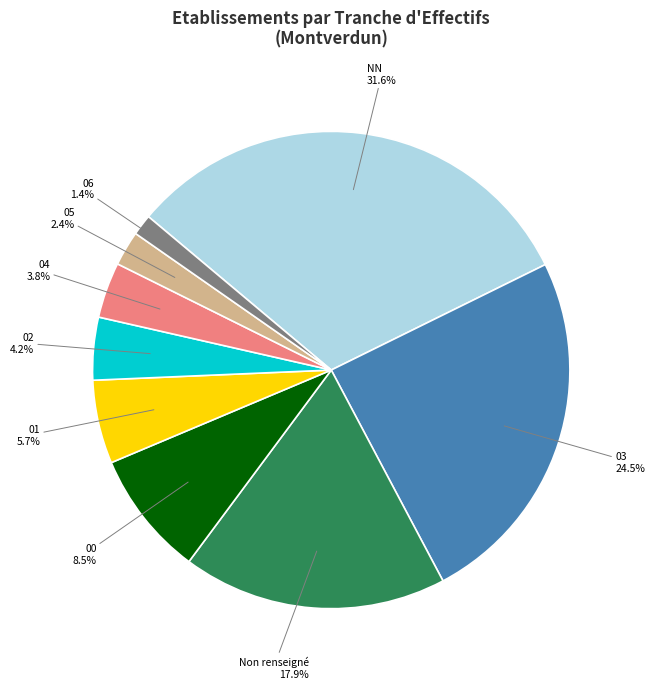

To the nearest percent, what is the difference between the largest and smallest slice percentages?

30%